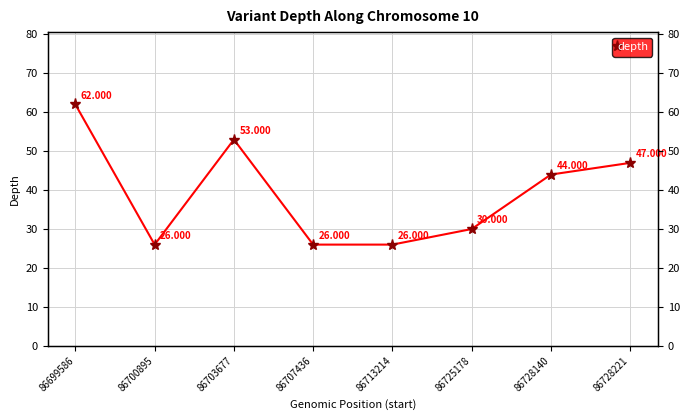

At which category does the data reach its first local valley?

86700895